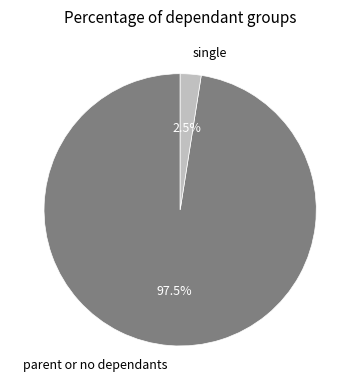

How much of the chart is everything except parent or no dependants?

2.5%